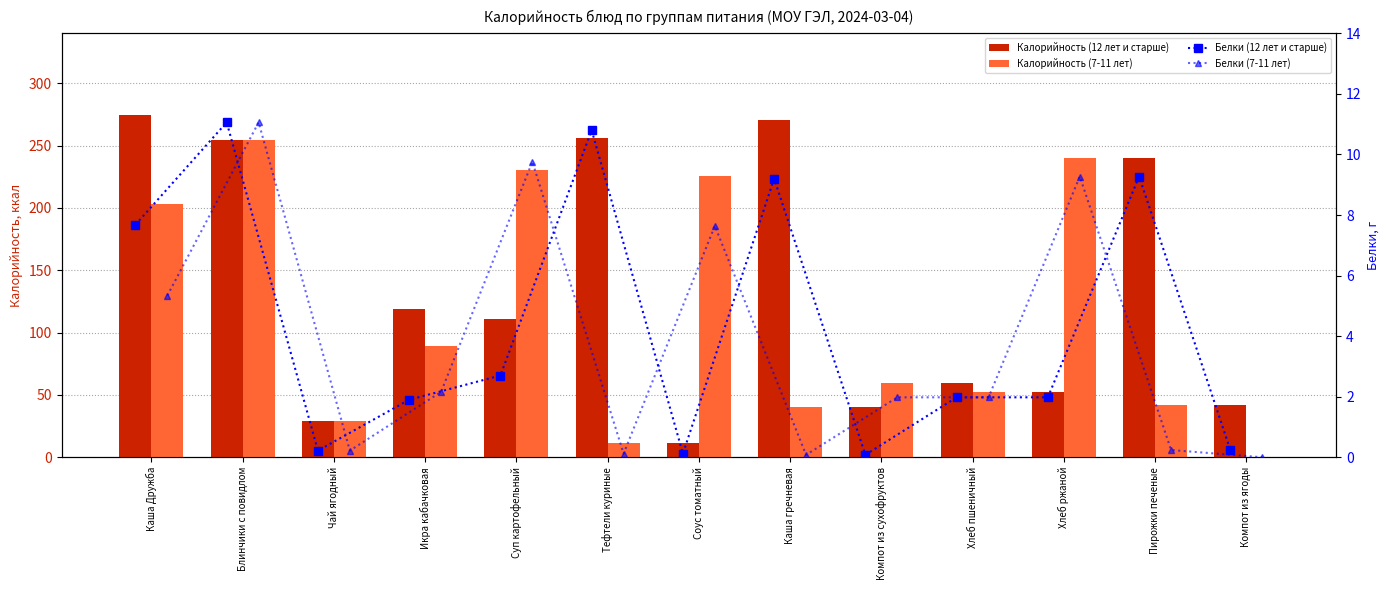

What are all the series names shown in the legend?

Калорийность (12 лет и старше), Калорийность (7-11 лет), Белки (12 лет и старше), Белки (7-11 лет)